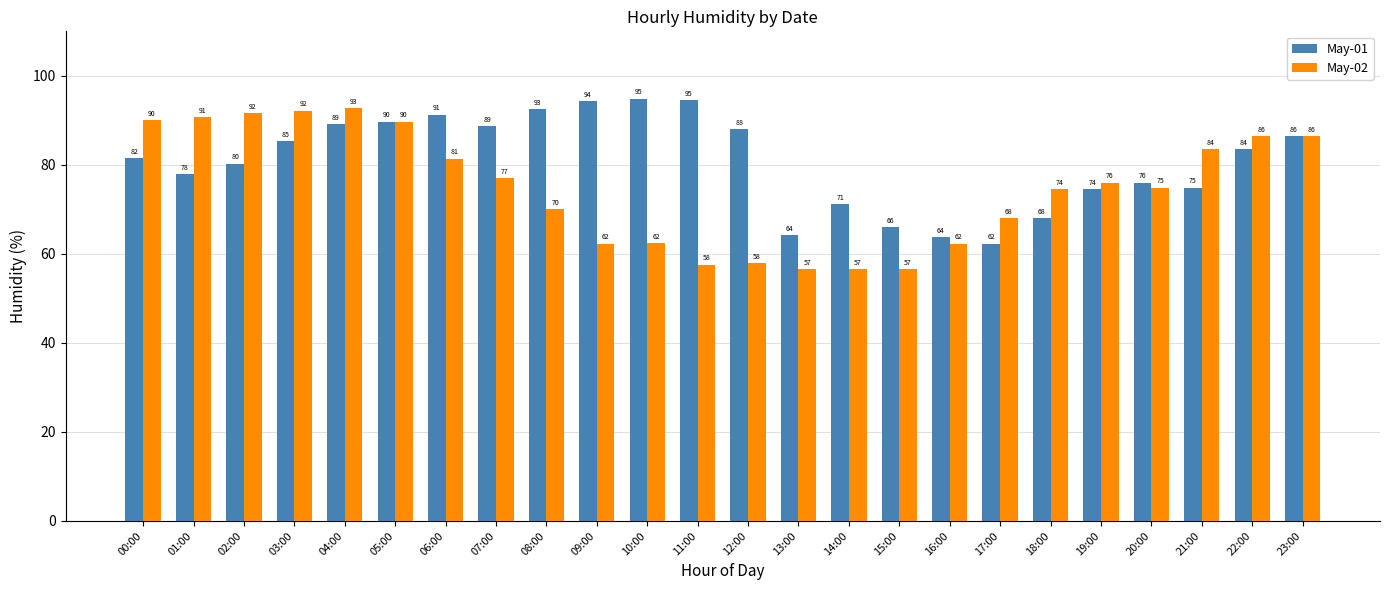

At 14:00, list the series in order from smallest to largest.

May-02, May-01